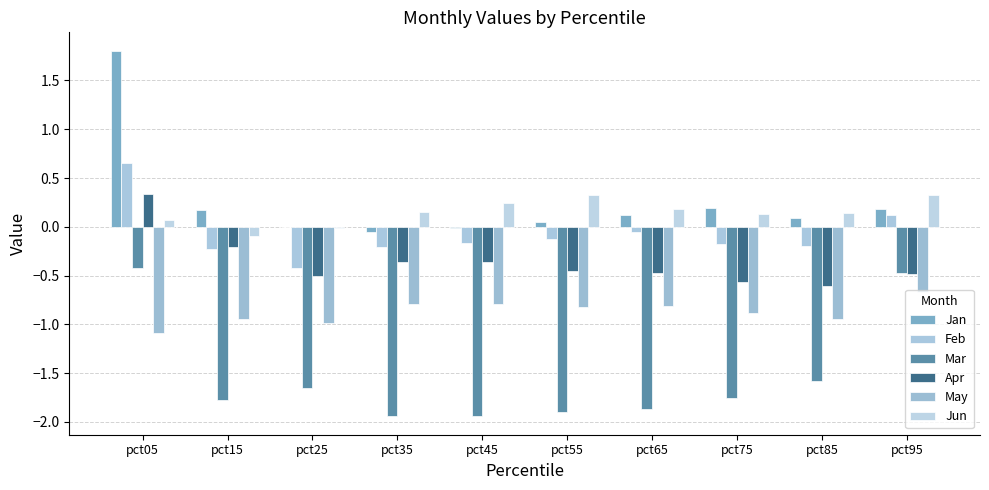

What is the total value across all series at pct65?

-2.9